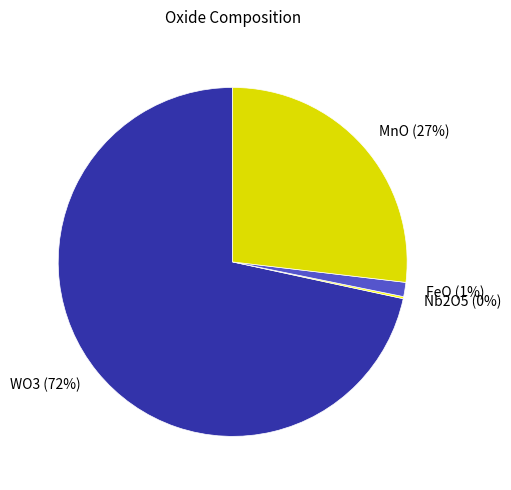

Which slice represents more than half of the pie?

WO3